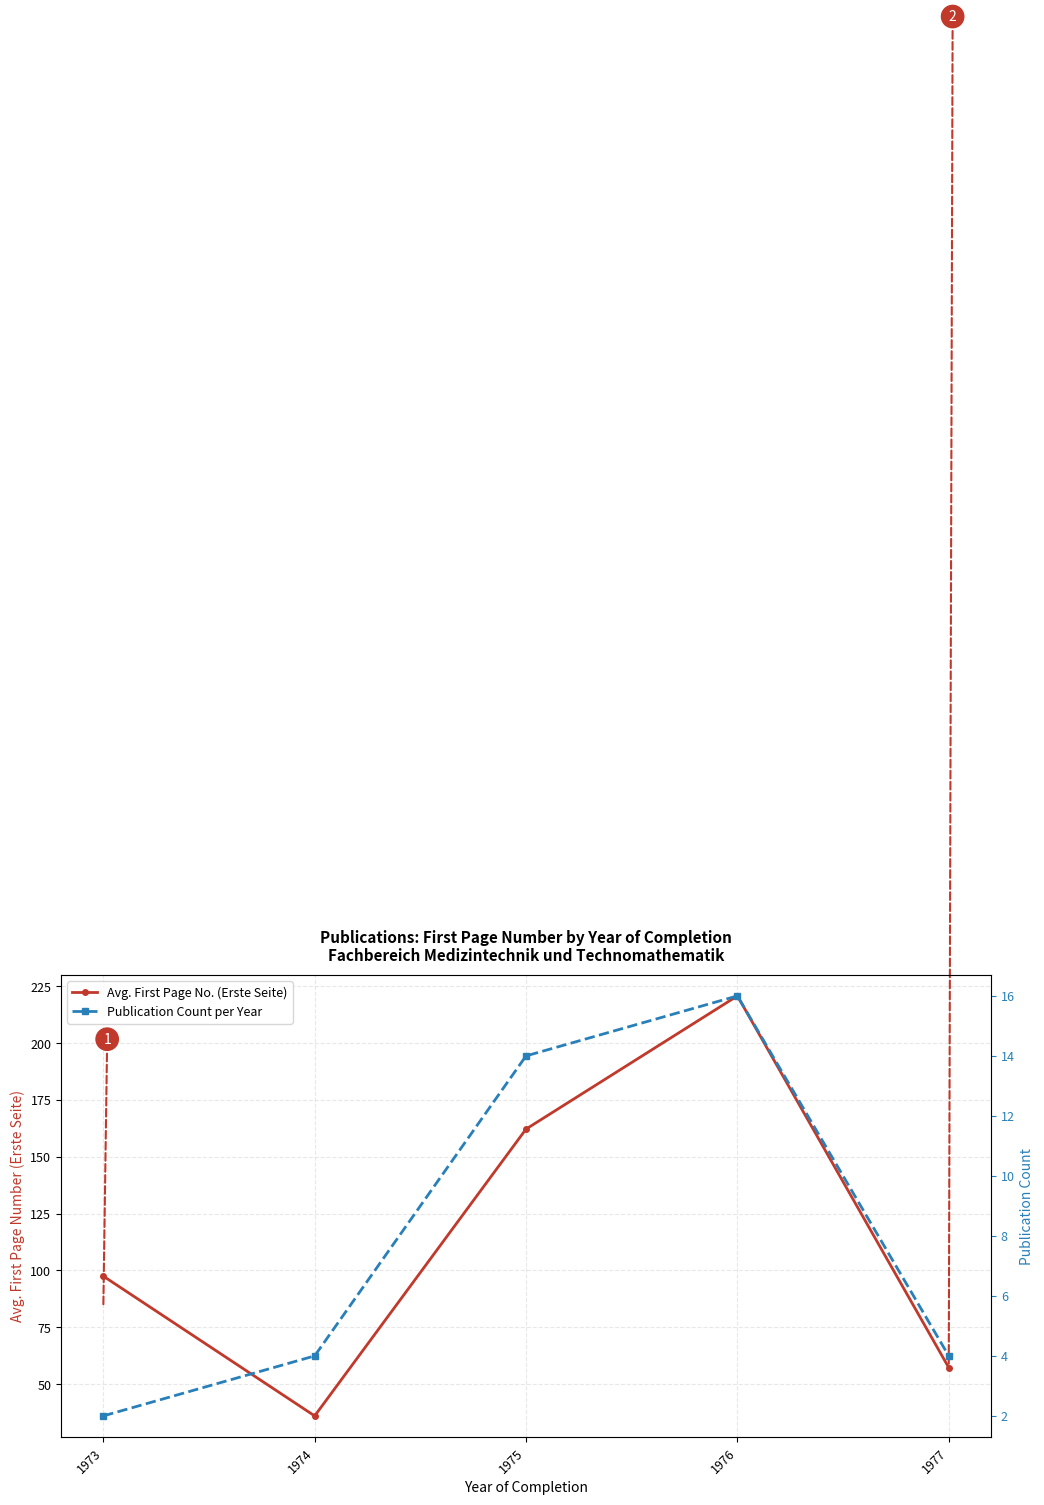

Is it true that Publication Count per Year equals 4.2 at 1975?

False